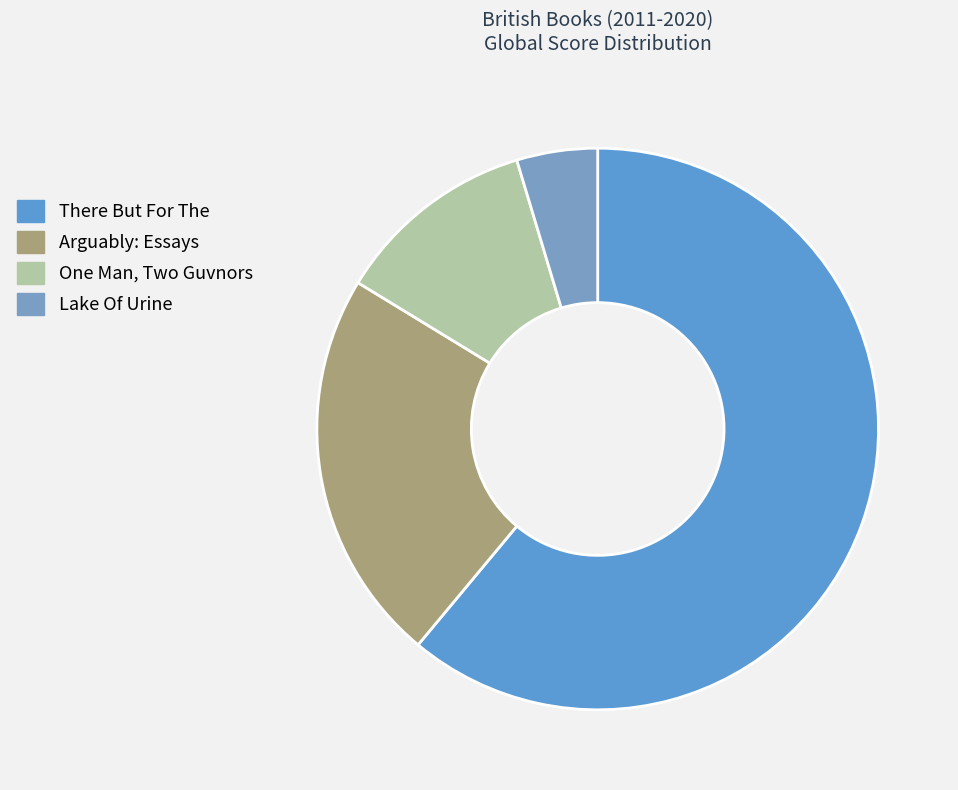

How many segments does this pie chart have?

4